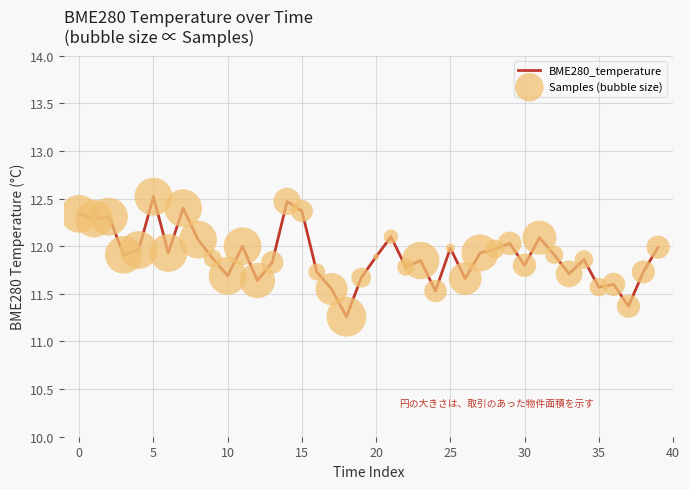

What is the maximum value shown in the chart?

12.5